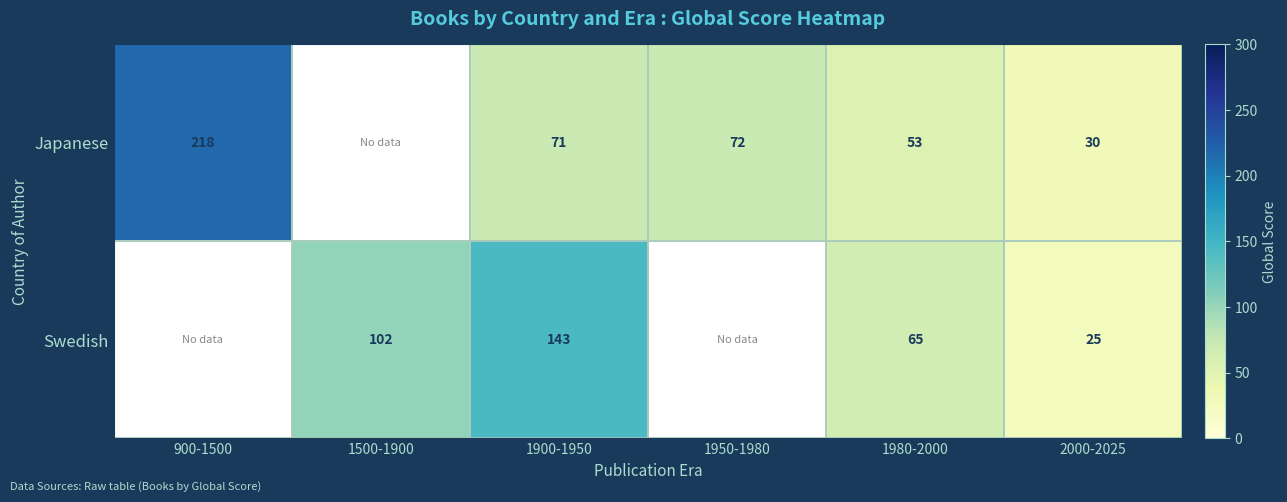

Which has a higher value, 1900-1950 or 1950-1980?

1950-1980